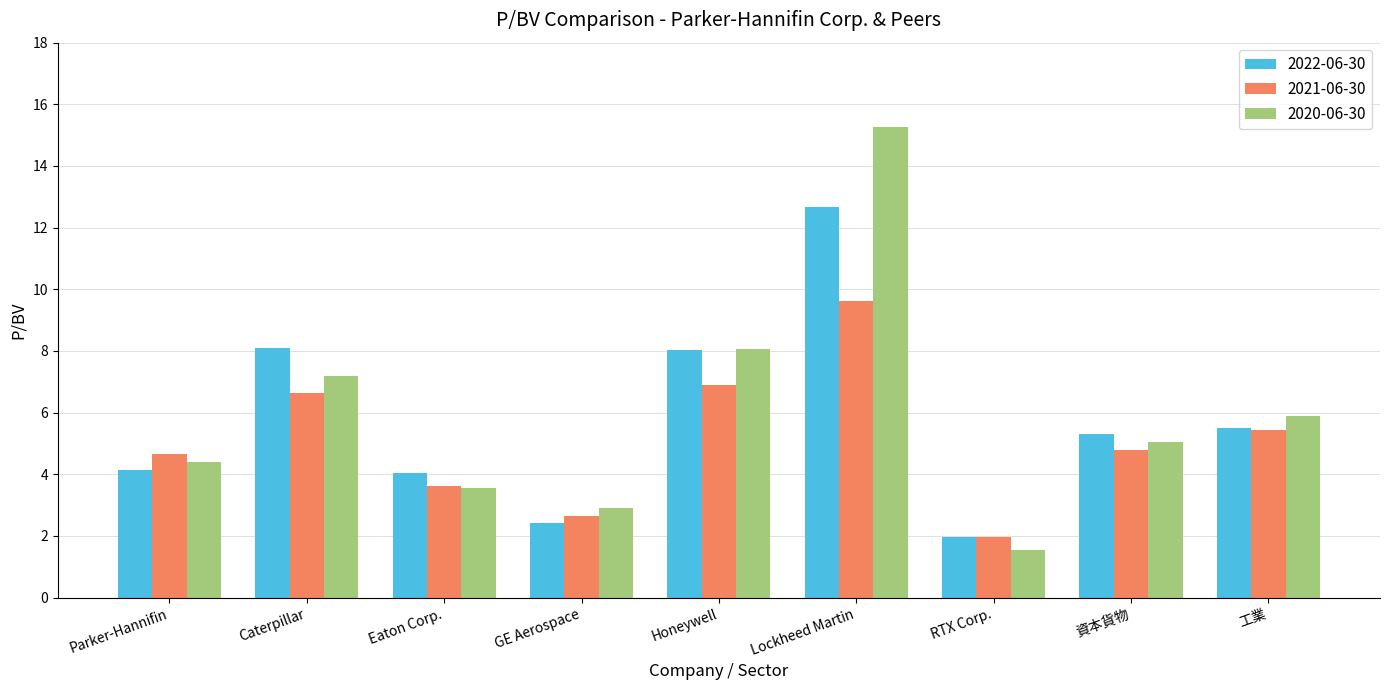

What is the total value across all series at Honeywell?

23.0